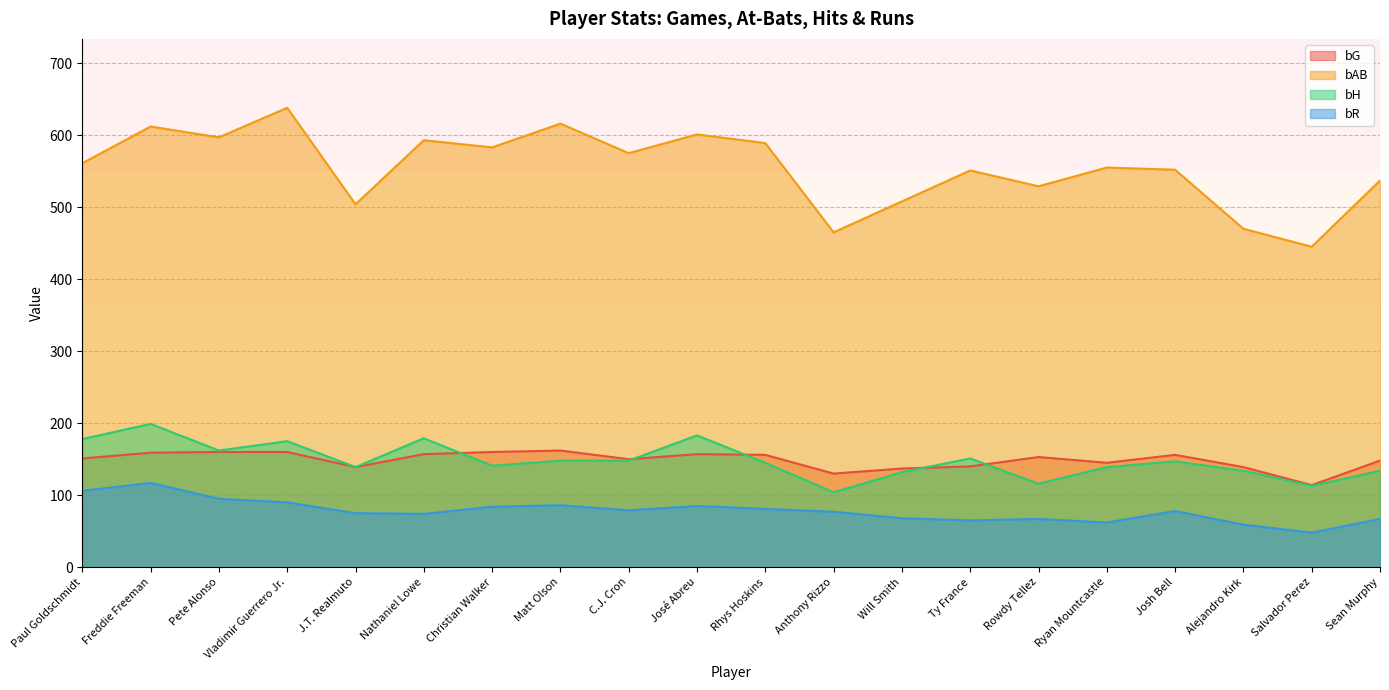

List the series in order of their peak value, lowest first.

bR, bG, bH, bAB